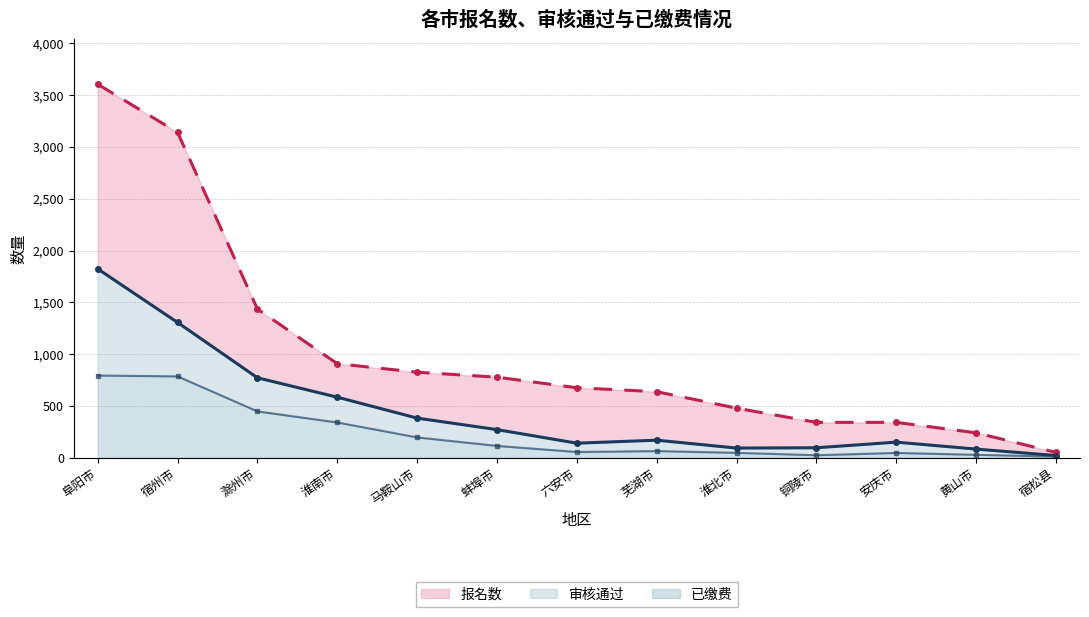

True or false: 求和项:报名数 and 求和项:已缴费 intersect in this chart.

False